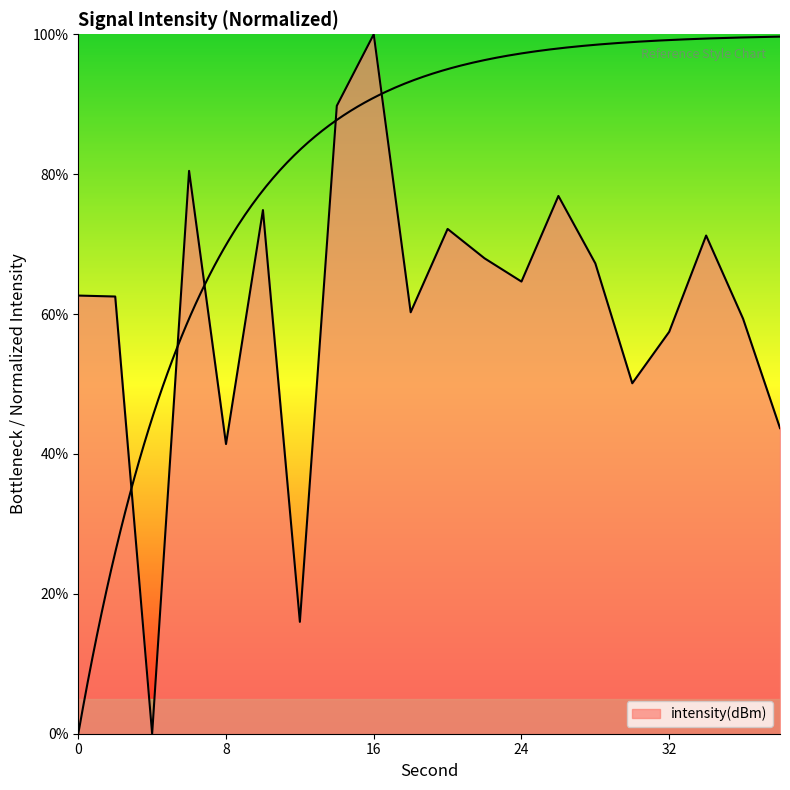

Reading left to right, transcribe all the data shown in this chart.

0=62.6	2=62.5	4=0.0	6=80.5	8=41.4	10=74.9	12=16.0	14=89.8	16=100.0	18=60.3	20=72.2	22=68.0	24=64.6	26=76.9	28=67.2	30=50.1	32=57.5	34=71.2	36=59.3	38=43.7